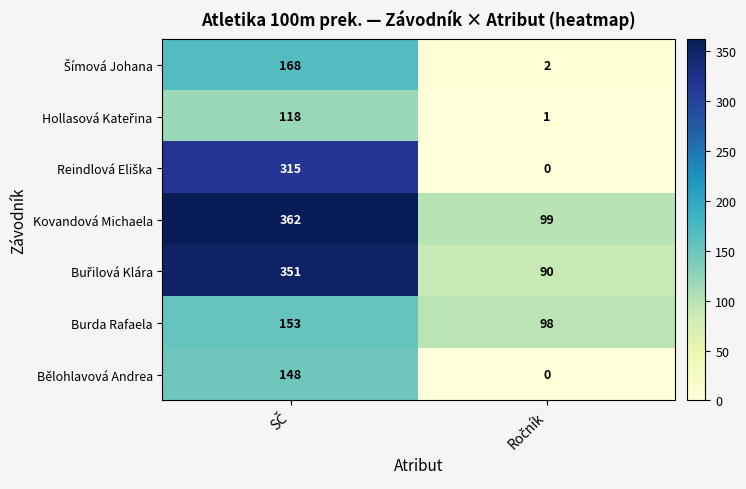

What is the highest value of the Bělohlavová Andrea series?

148